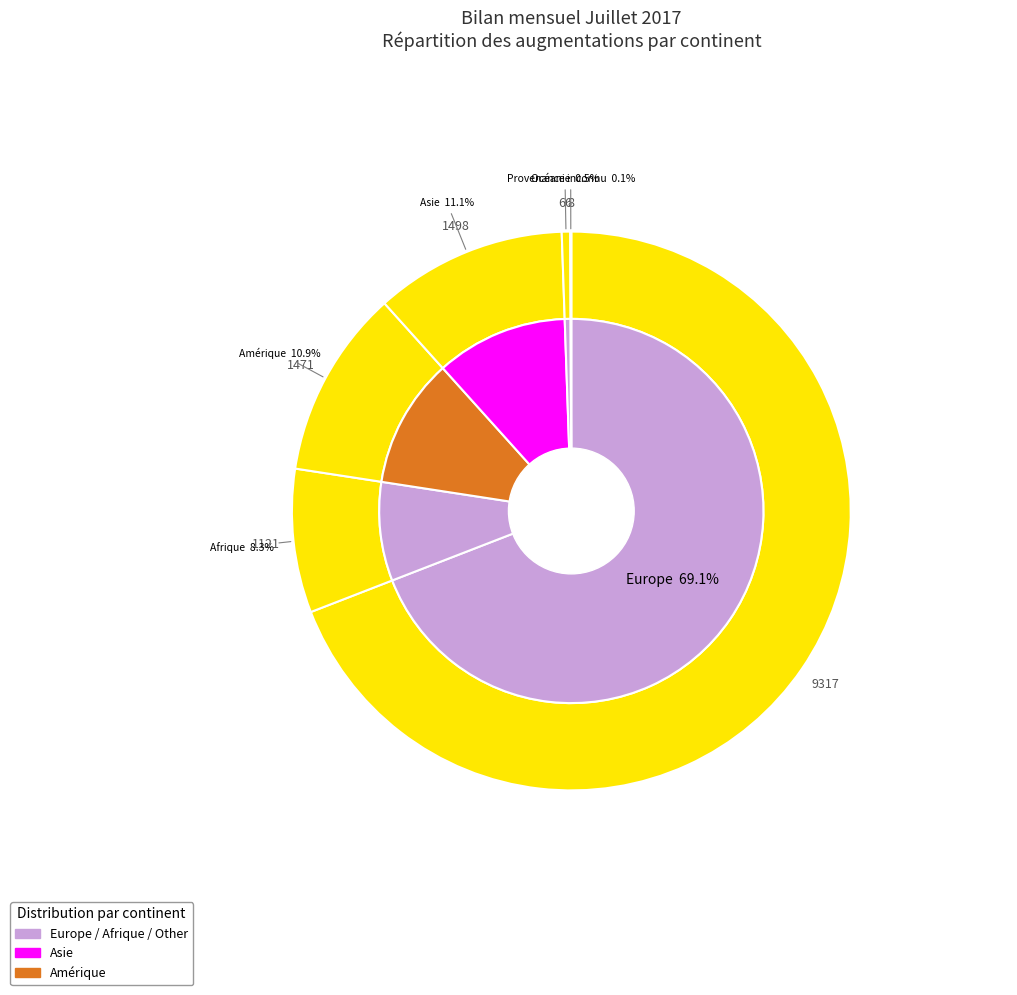

Which slice is the largest?

Europe